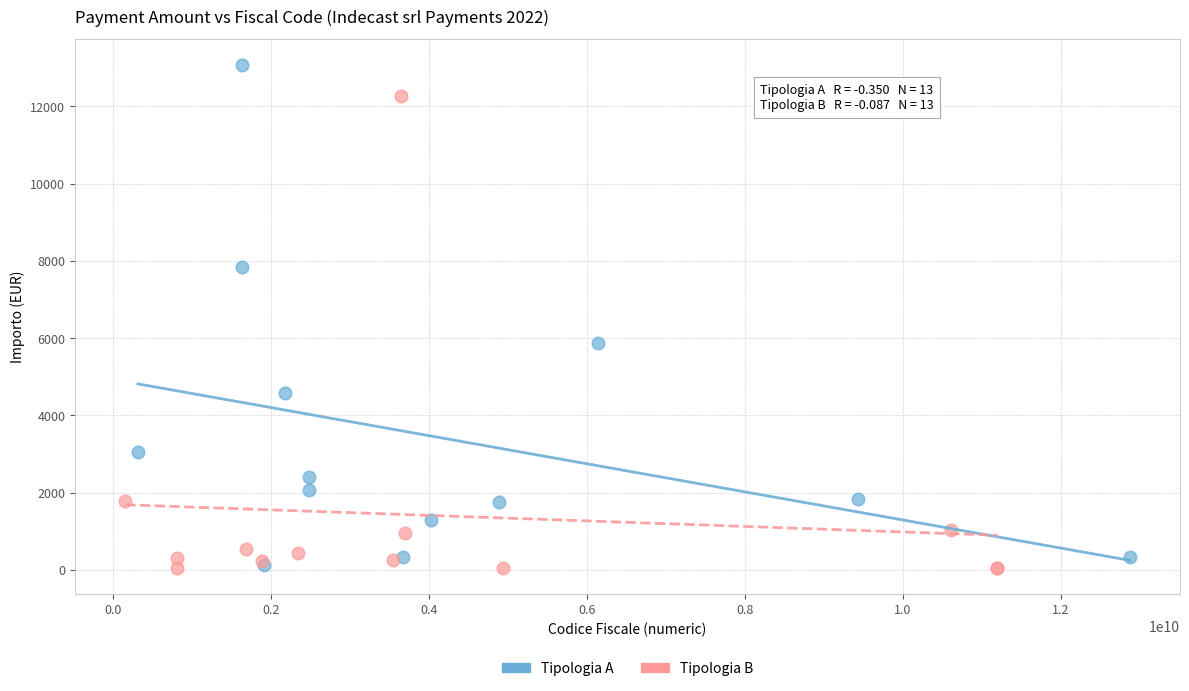

Which series has the largest Y range (max minus min)?

Tipologia A